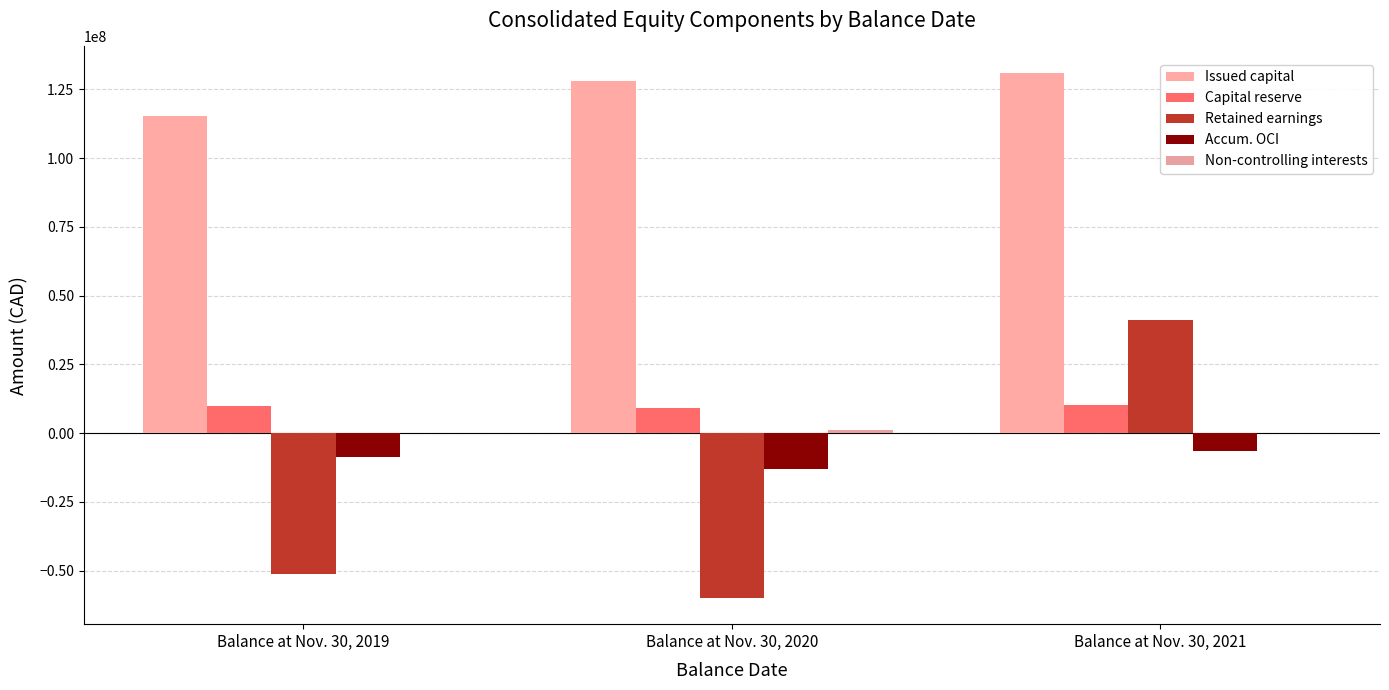

Which label corresponds to the largest value in the chart?

Balance at Nov. 30, 2021